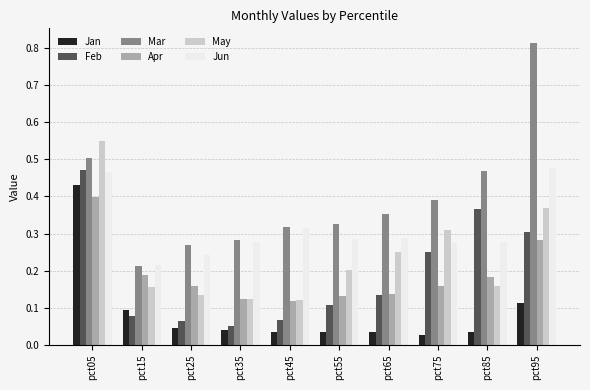

How many groups of bars are there?

10